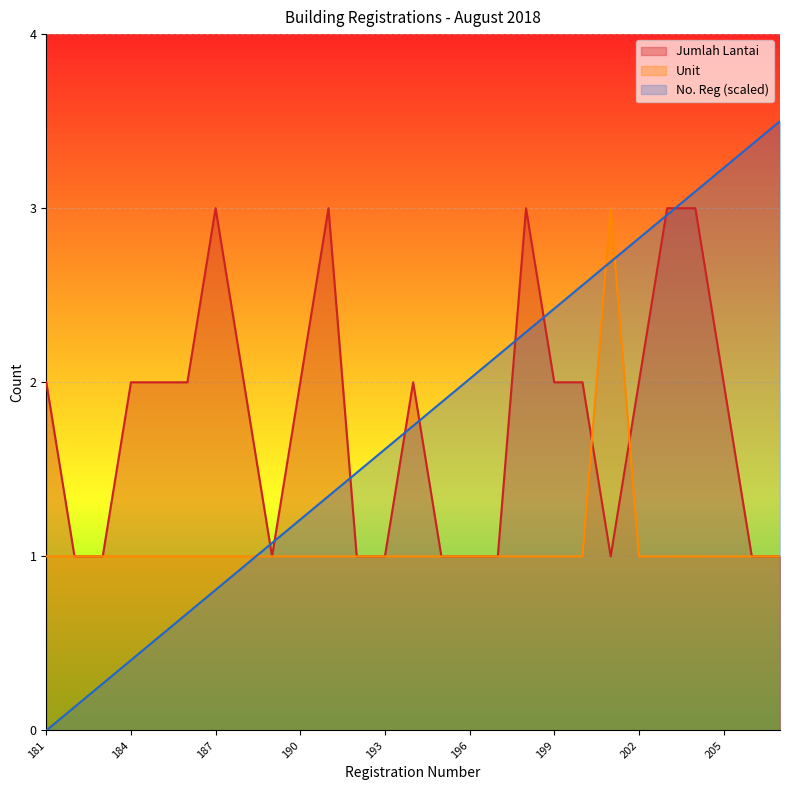

Does the chart display data point markers on the line(s)?

No